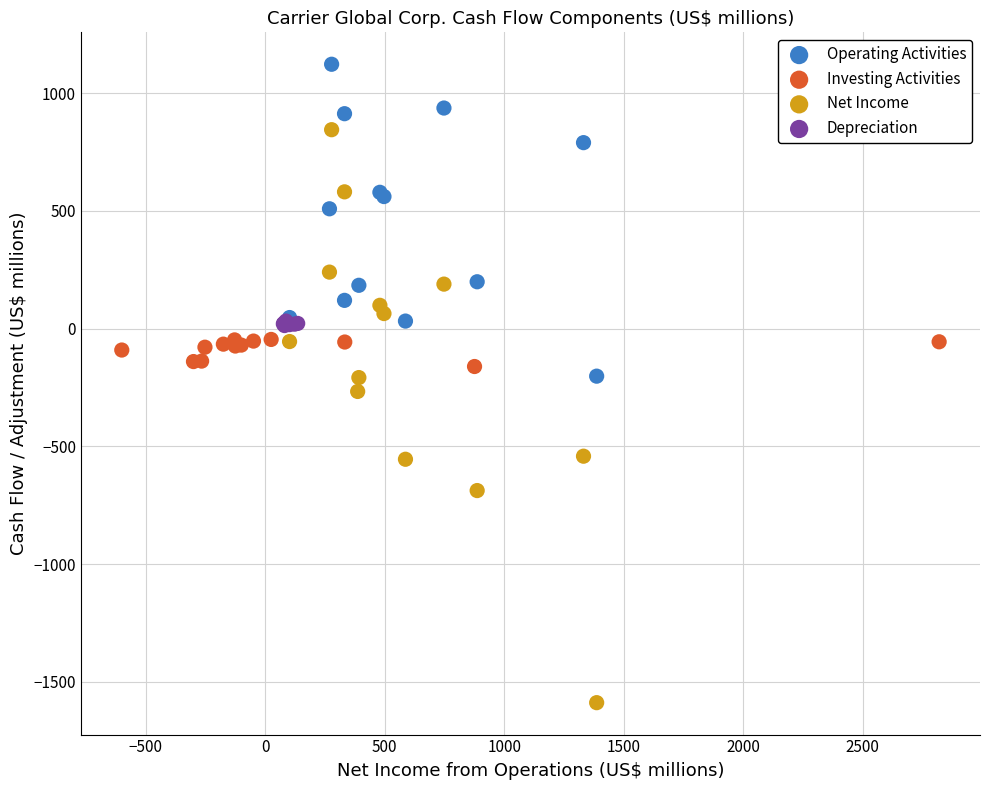

Which series reaches the minimum Y coordinate?

Net Income